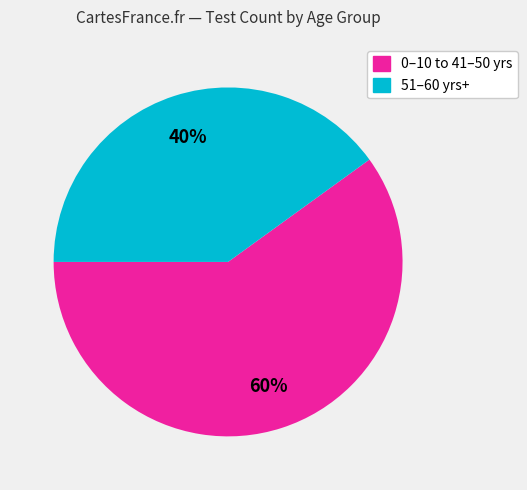

To the nearest percent, what is the average slice percentage?

50%